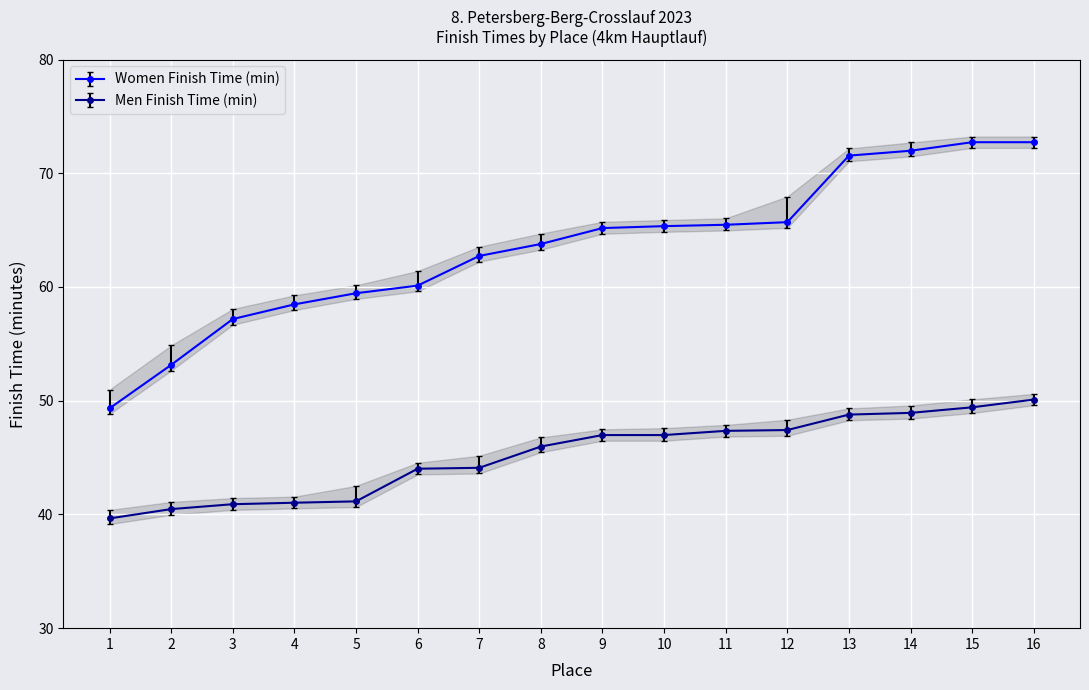

Read the Women Finish Time (min) value at 10.

65.3